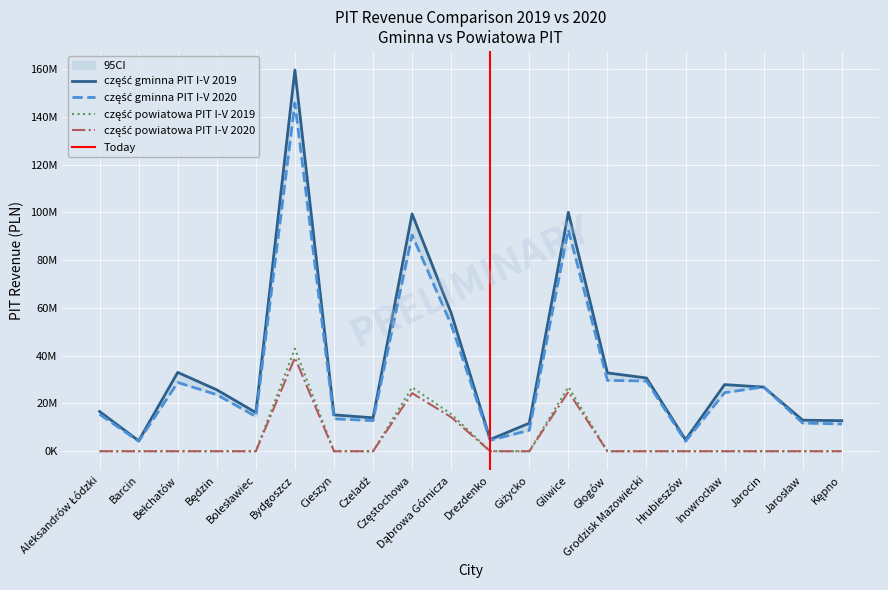

The value of część powiatowa PIT I-V 2019 at Bełchatów is 0. True or false?

True